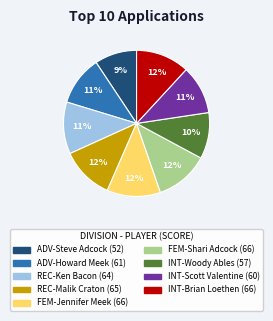

Is the sum of REC-Ken Bacon and INT-Brian Loethen greater than half?

No